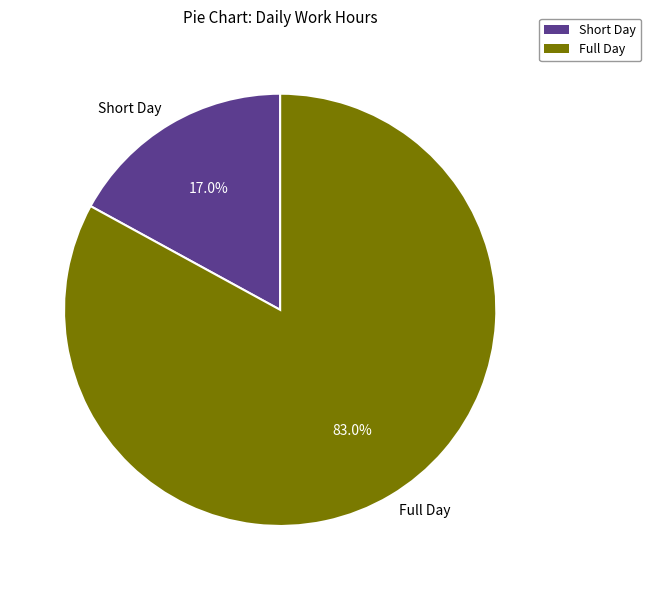

Rank the categories by value from lowest to highest.

Short Day, Full Day